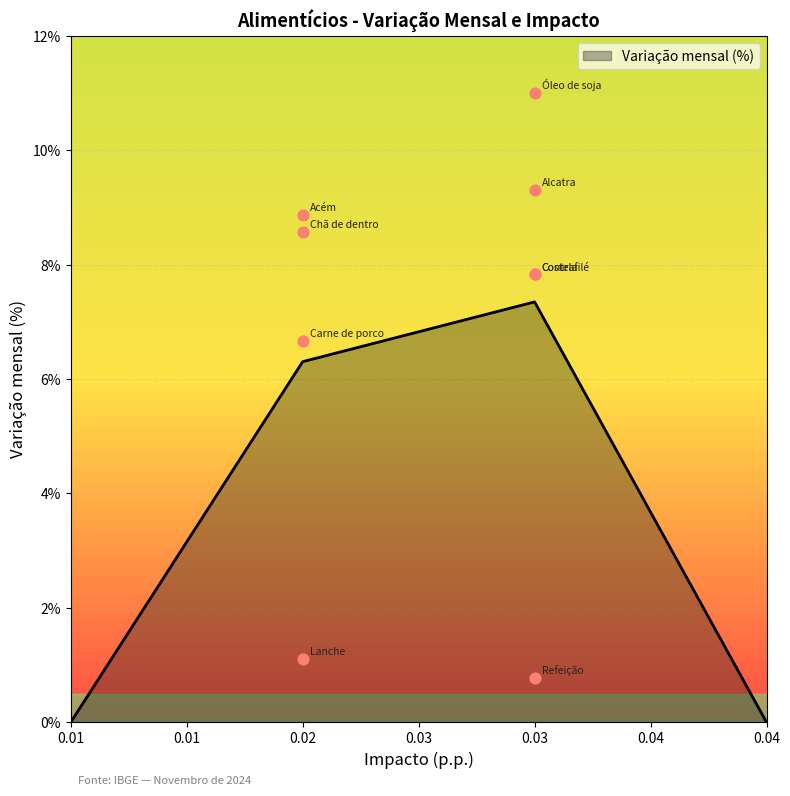

What is the ratio of the value at Refeição to the value at Contrafilé?

0.1